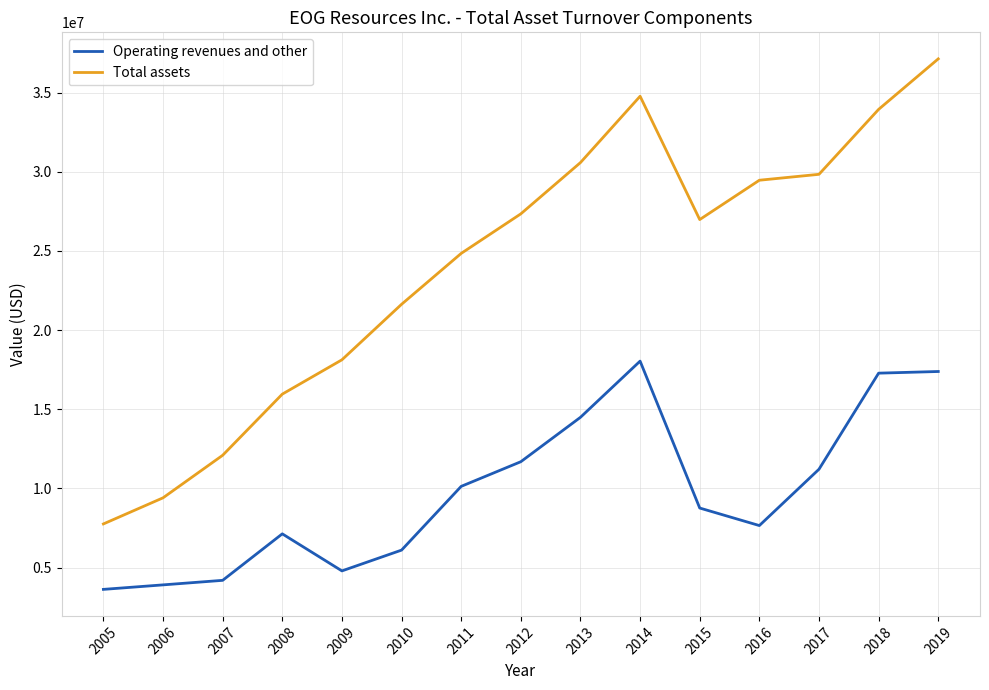

Rank the series by their average value, from lowest to highest.

Operating revenues and other, Total assets